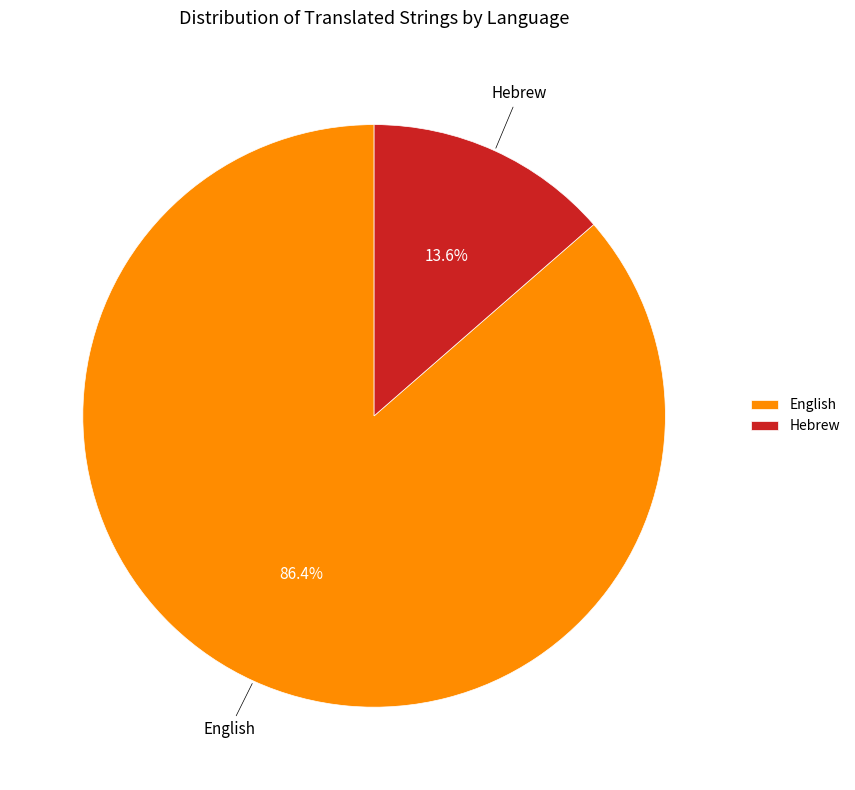

True or false: English accounts for 86% of the total.

True